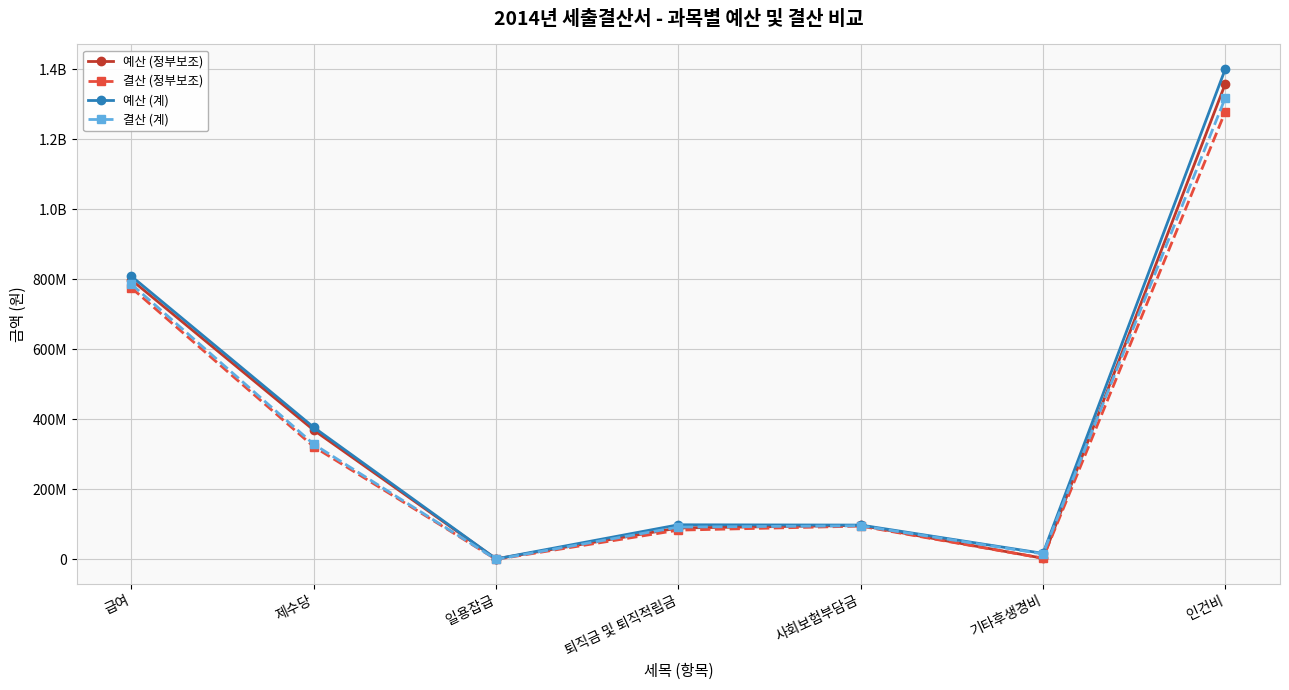

Does the chart have visible grid lines?

Yes